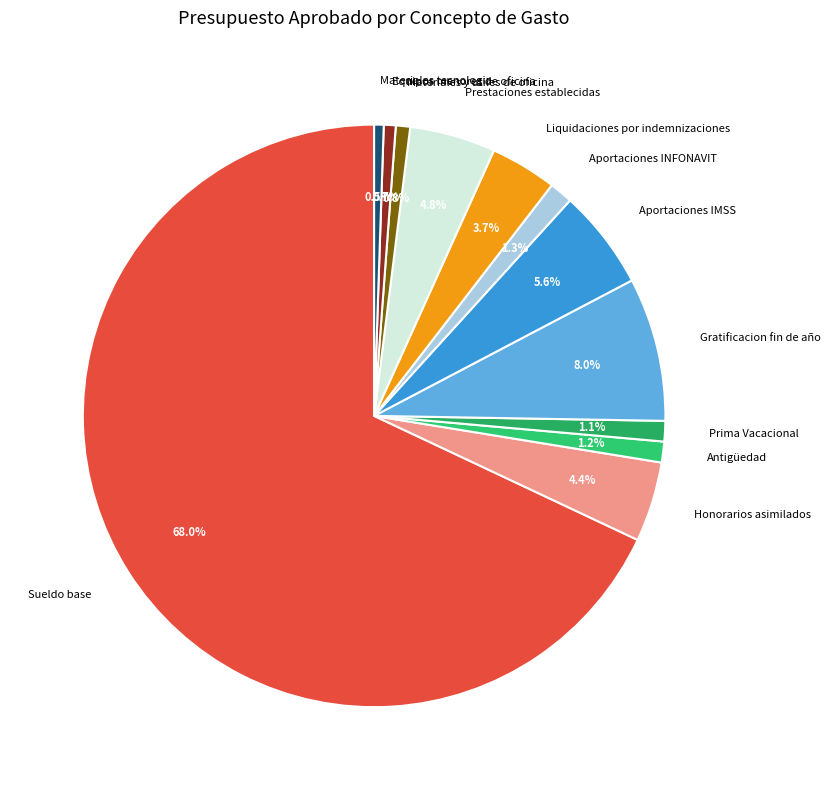

How many segments does this pie chart have?

12